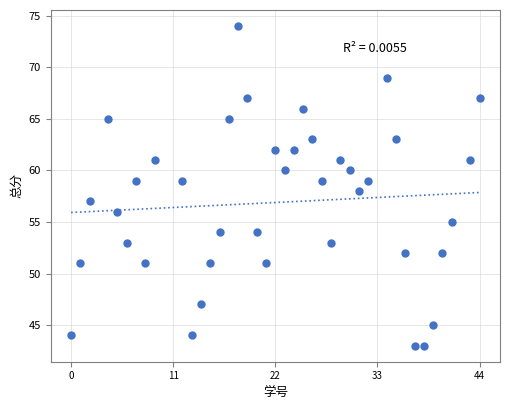

What is the range of Y values (max minus min)?

31